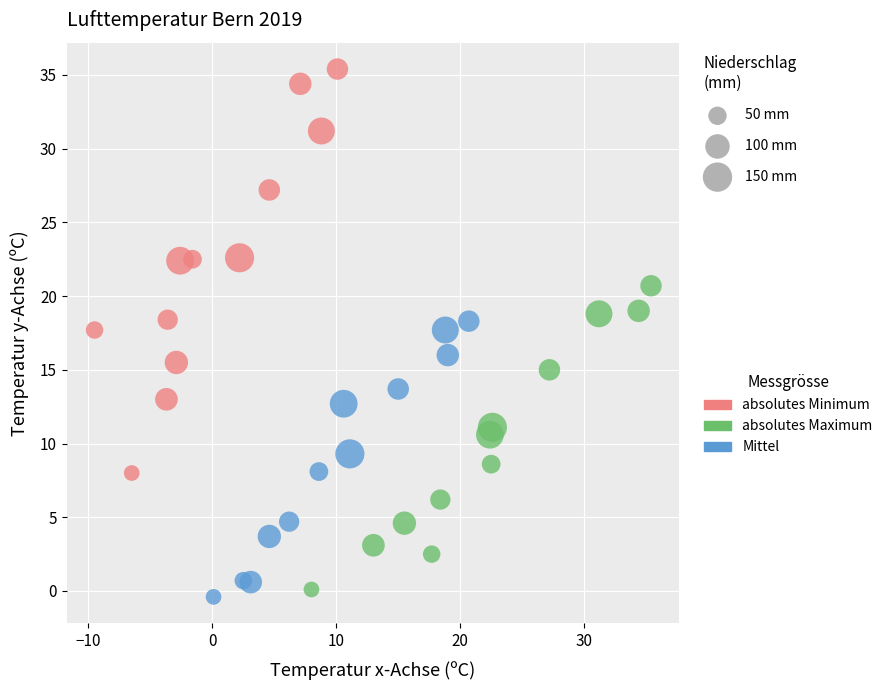

Which series has the largest Y range (max minus min)?

absolutes Minimum